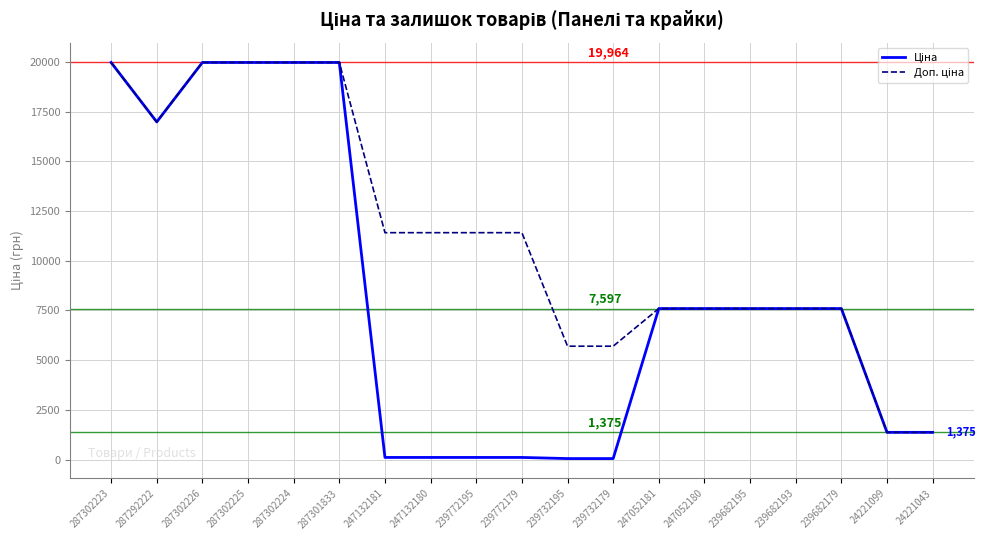

What is the total value across all series at 24221099?

2750.4